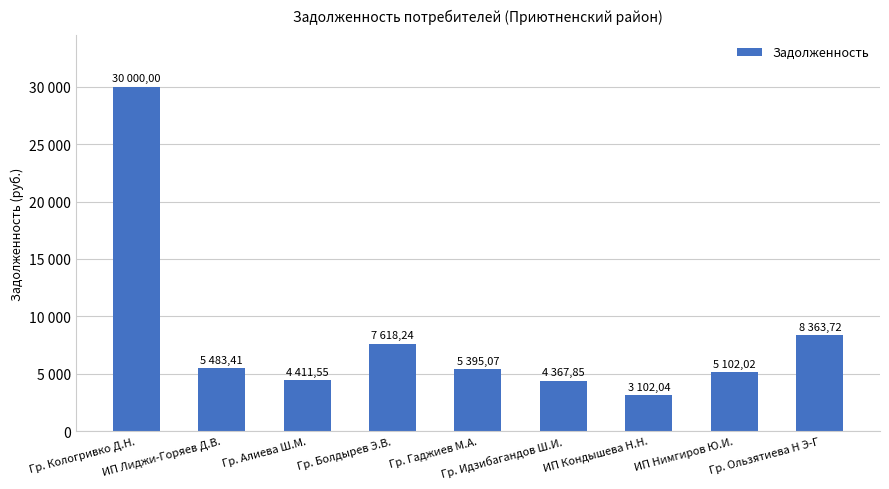

The value at Гр. Болдырев Э.В. is 7618.2. True or false?

True